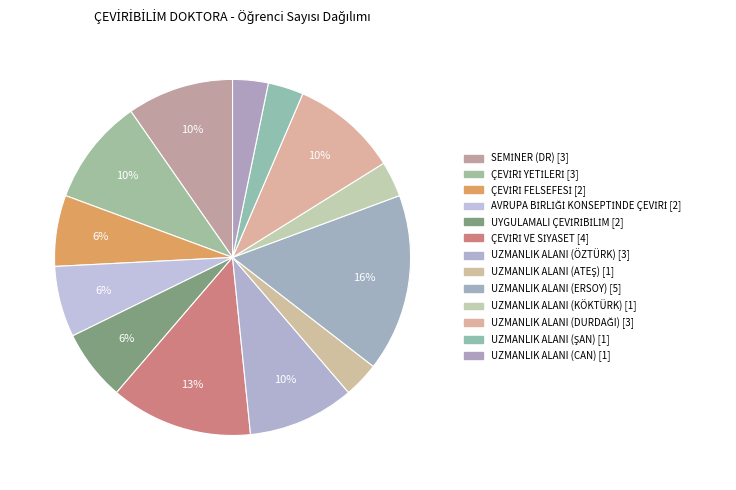

Is the sum of ÇEVİRİ VE SİYASET and UZMANLIK ALANI (KÖKTÜRK) greater than half?

No